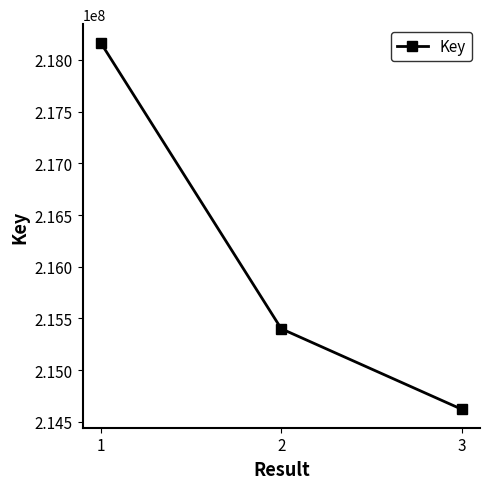

The value at 1 is 218168194. True or false?

True